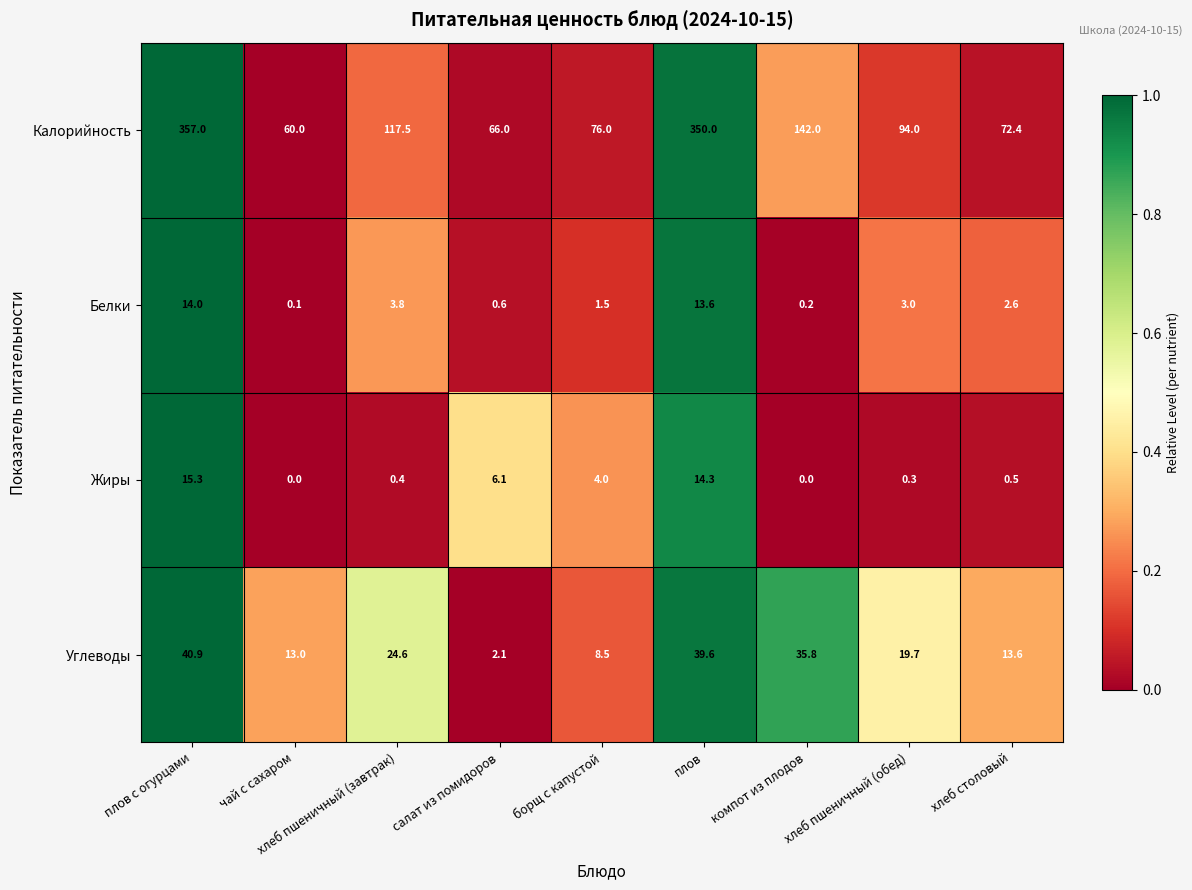

At how many categories does at least one series exceed 0?

9